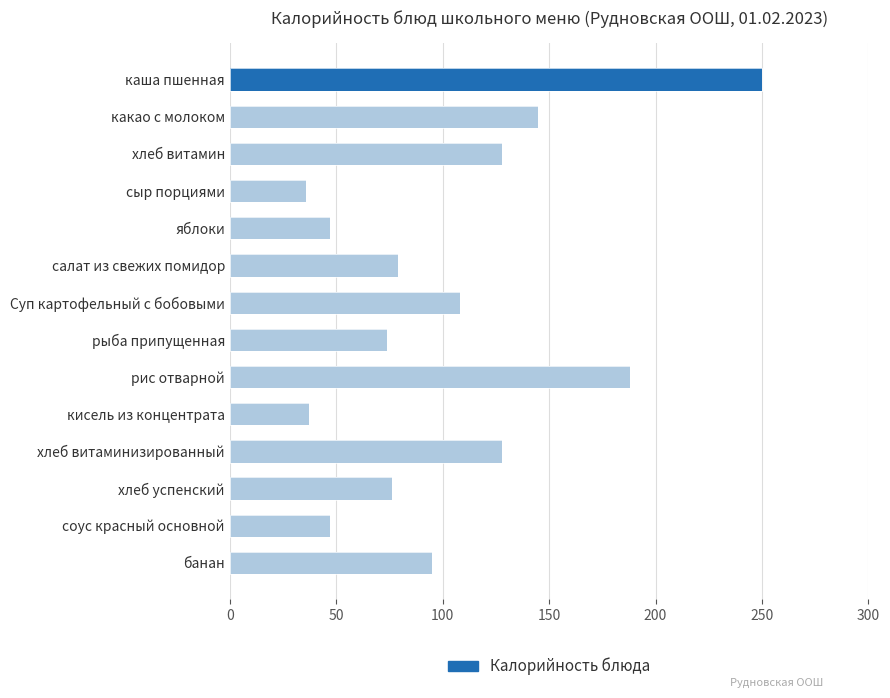

Reading right to left, what are all the values shown in this chart?

банан=95	соус красный основной=47	хлеб успенский=76	хлеб витаминизированный=128	кисель из концентрата=37	рис отварной=188	рыба припущенная=74	Суп картофельный с бобовыми=108	салат из свежих помидор=79	яблоки=47	сыр порциями=36	хлеб витамин=128	какао с молоком=145	каша пшенная=250